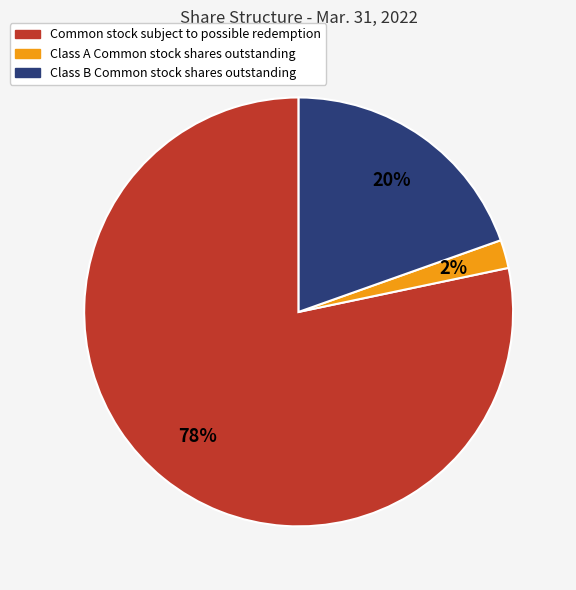

Which has a higher value, Class A Common stock shares outstanding or Common stock subject to possible redemption?

Common stock subject to possible redemption